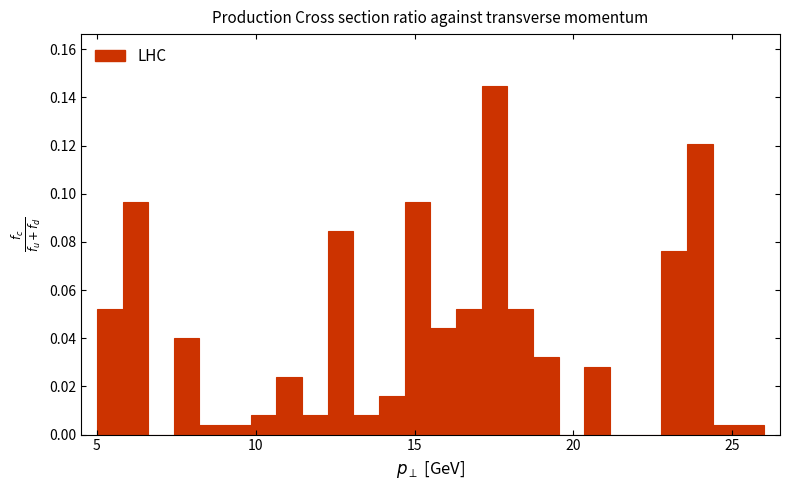

Around what value on the x-axis is the tallest bar? Give the approximate position of its centre, as read against the axis.

17.5